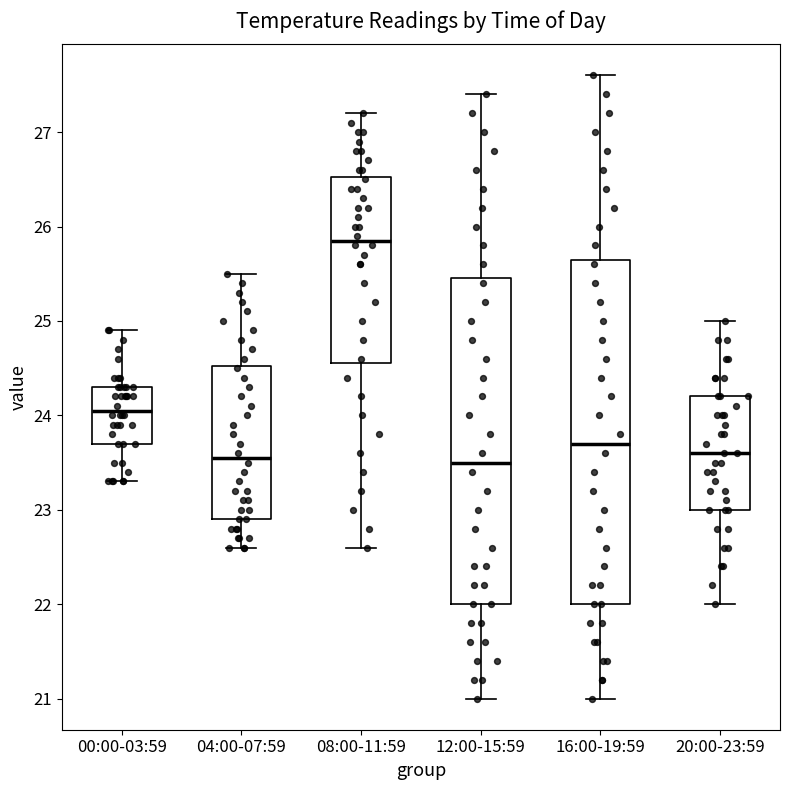

Which box is the tallest, from its lower edge to its upper edge?

16:00-19:59